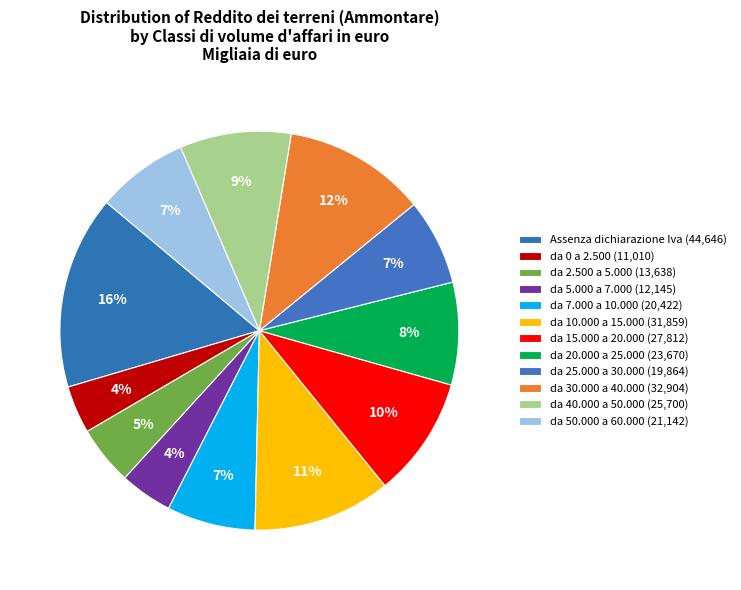

To the nearest percent, what portion does da 25.000 a 30.000 represent?

7%